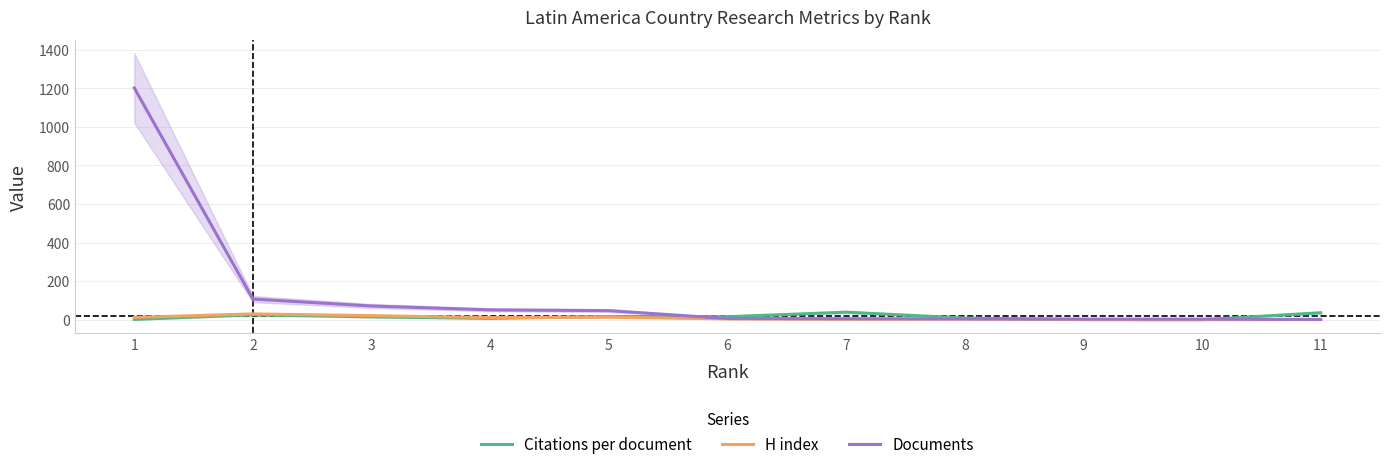

What are all the series names shown in the legend?

Citations per document, H index, Documents